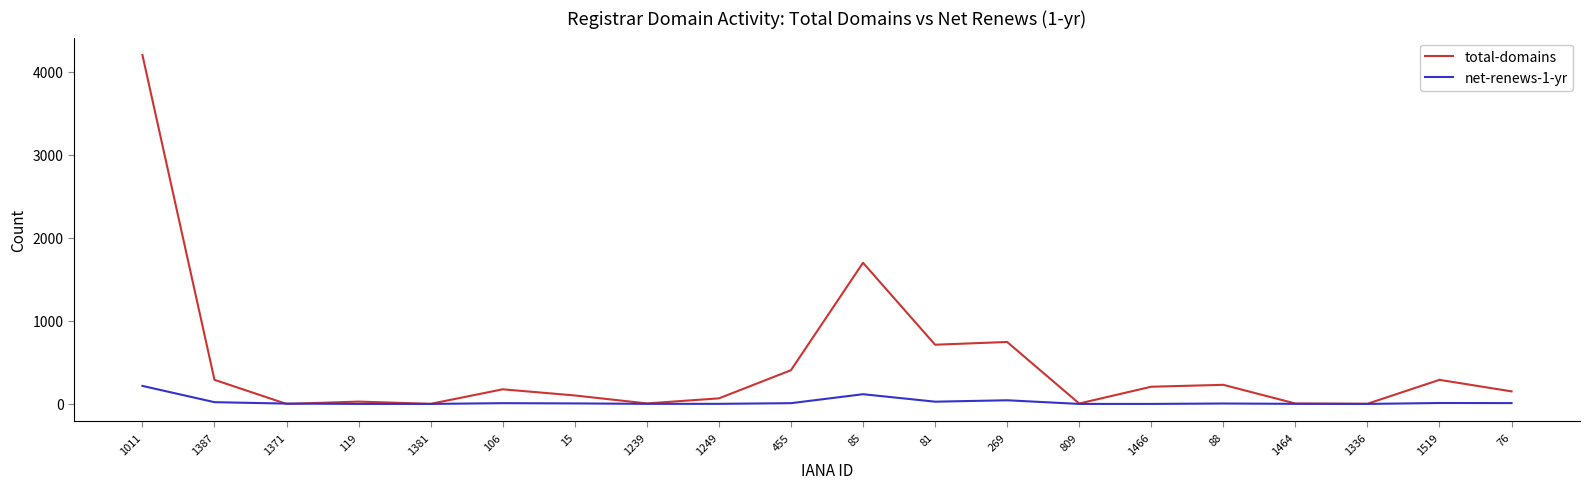

True or false: net-renews-1-yr has a value of 9 at 106.

True